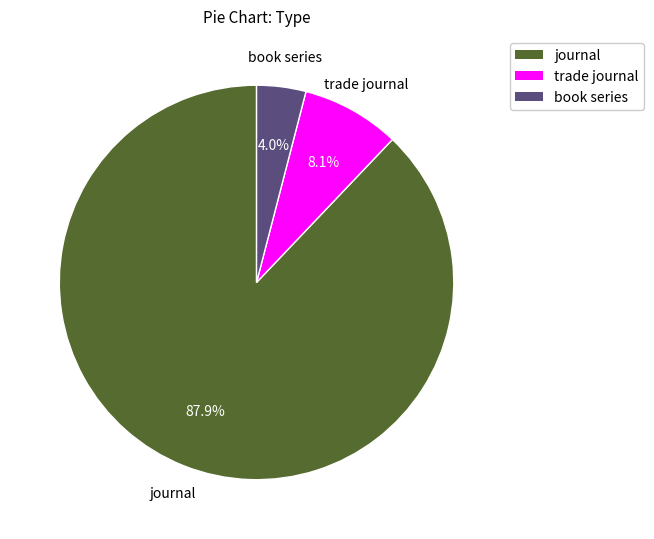

How much of the chart is everything except trade journal?

91.9%